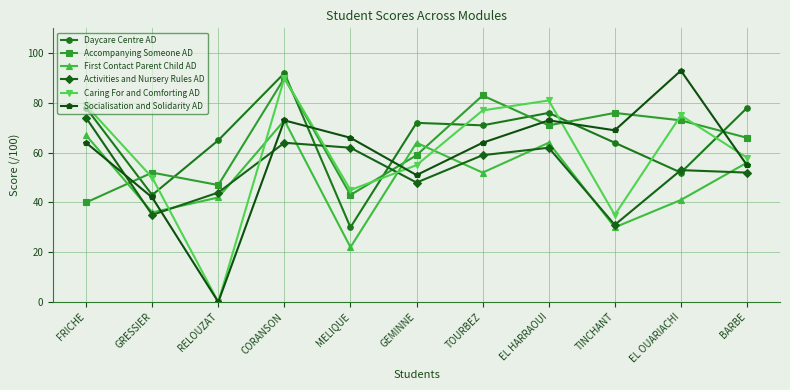

Does the chart have visible grid lines?

Yes